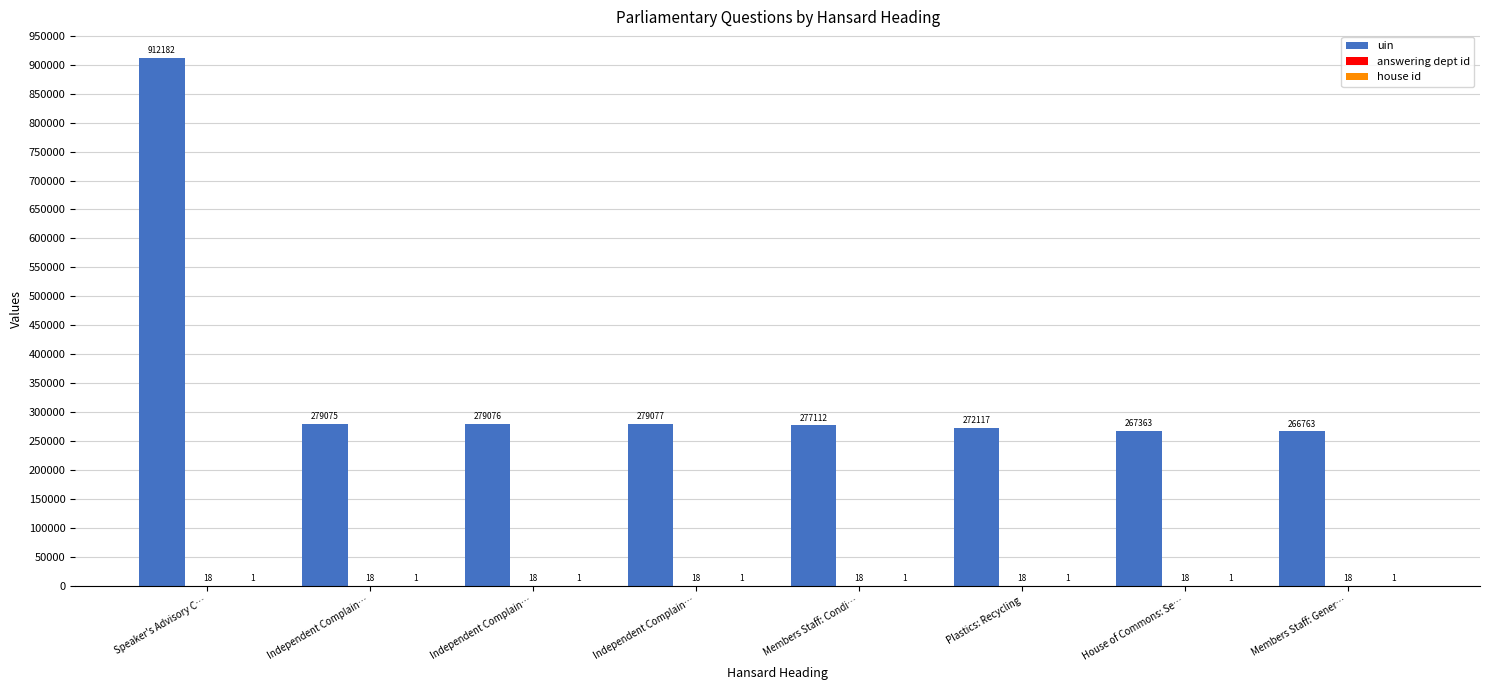

True or false: answering dept id has a value of 18 at Plastics: Recycling.

True